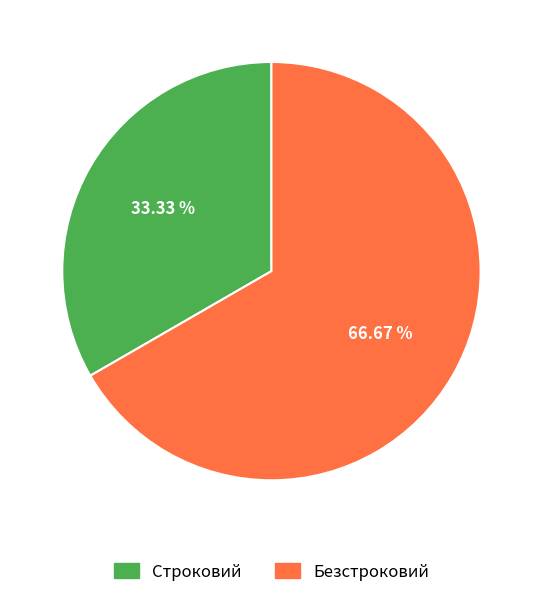

Which has a higher value, Строковий or Безстроковий?

Безстроковий